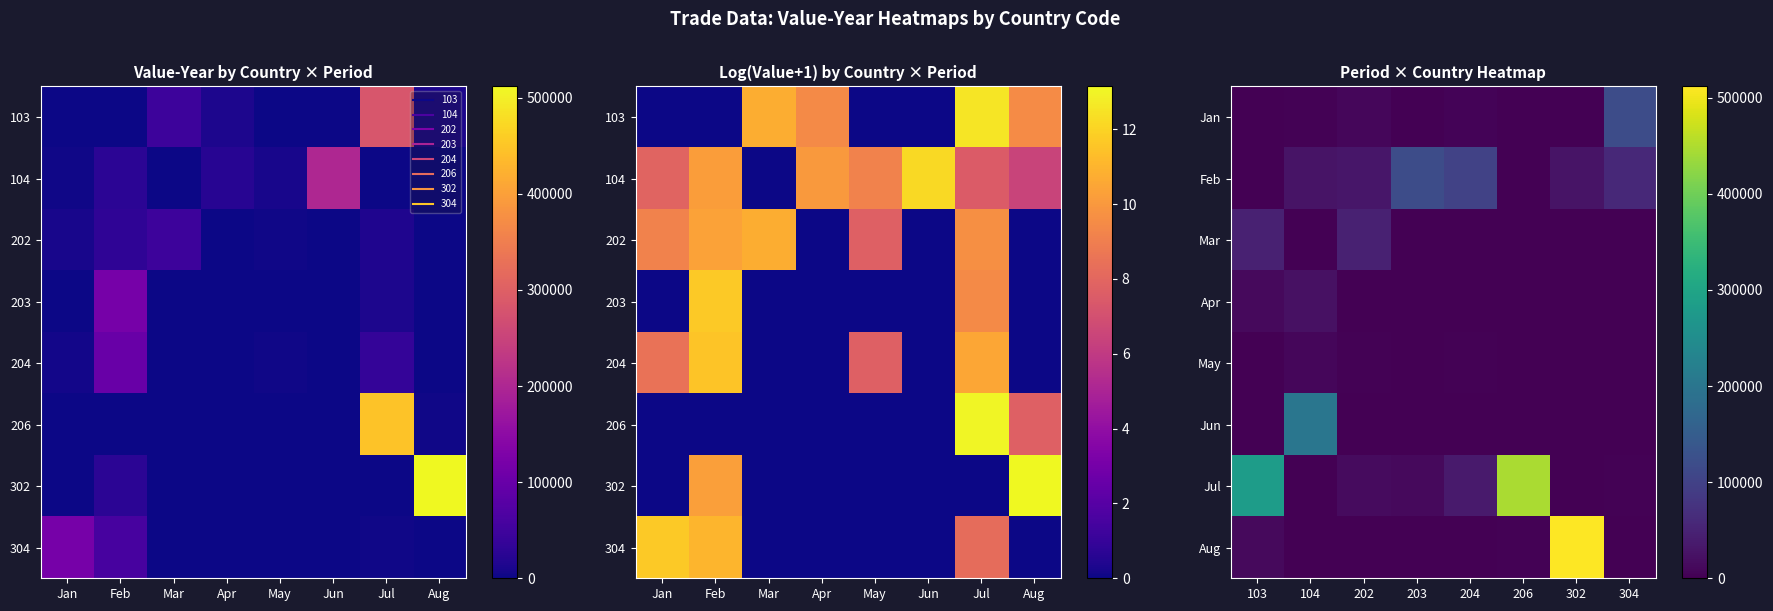

What is the greatest value displayed?

511672